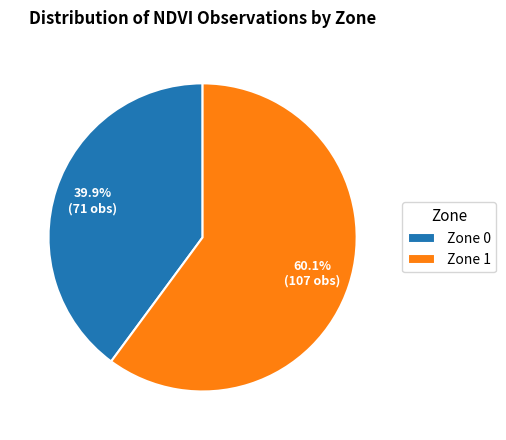

What is the total percentage of Zone 1 and Zone 0?

100.0%